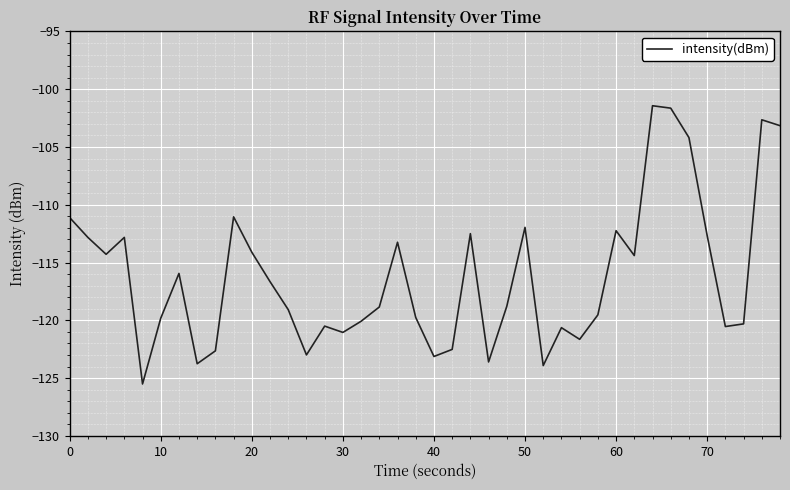

What is the minimum value shown in the chart?

-125.5